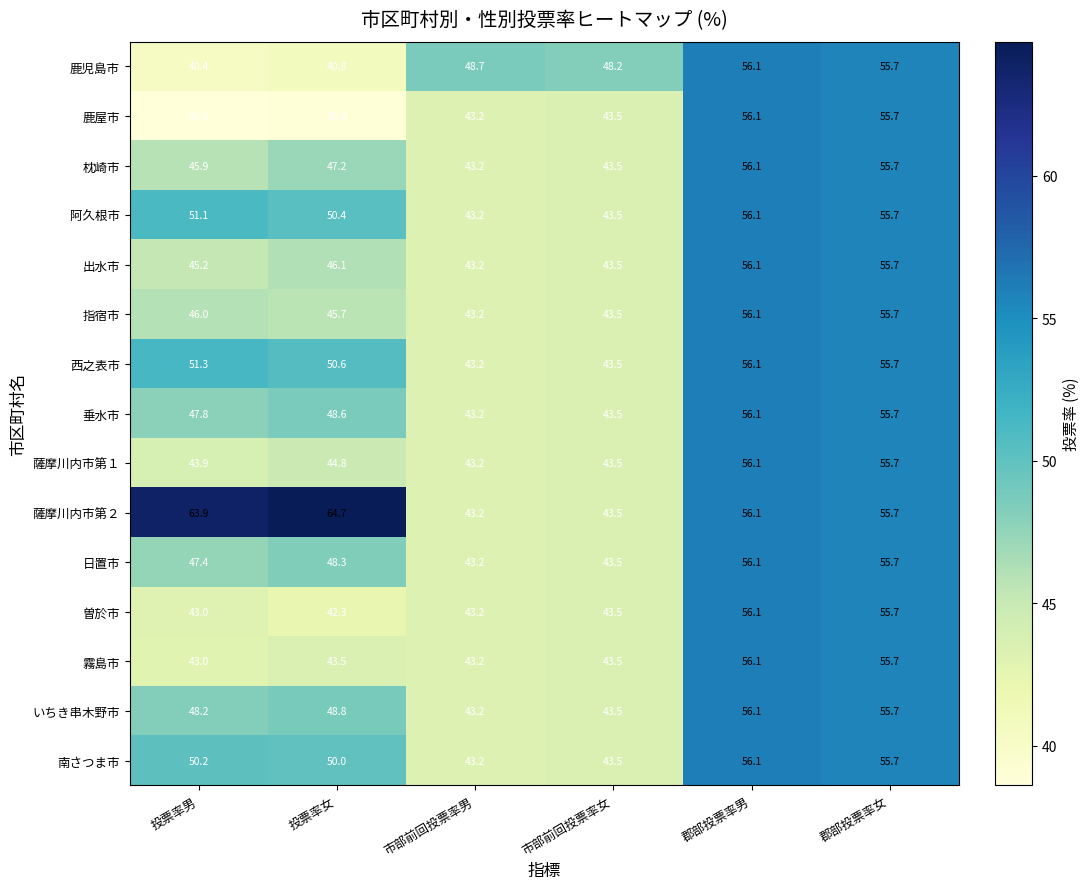

Is the value of 薩摩川内市第１ at 投票率女 greater than the value of 阿久根市 at 郡部投票率男?

No